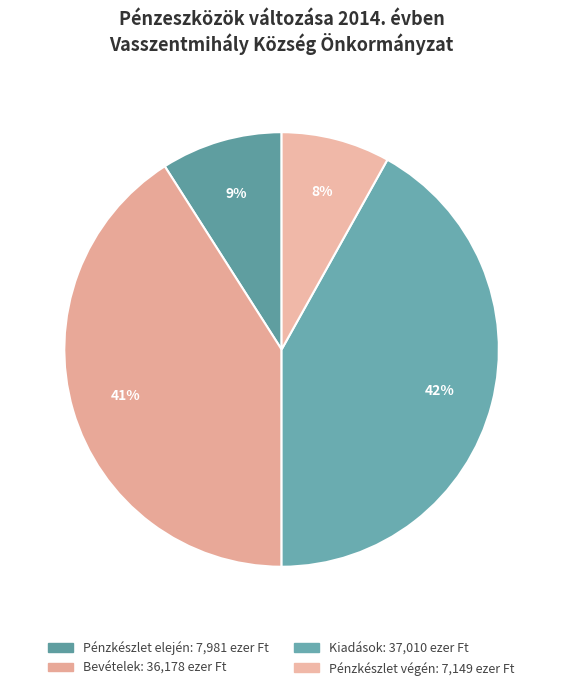

The Pénzkészlet végén slice represents 8% of the pie. True or false?

True